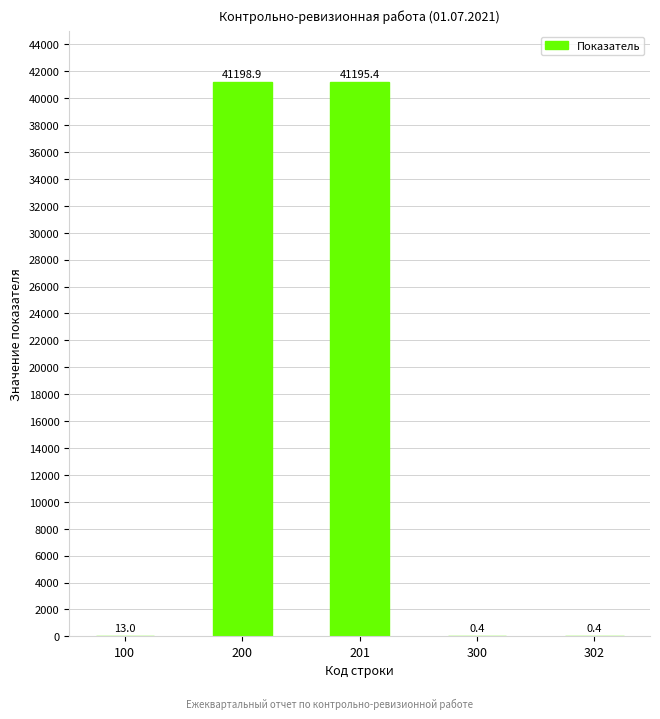

What value does the data have at 201?

41195.4